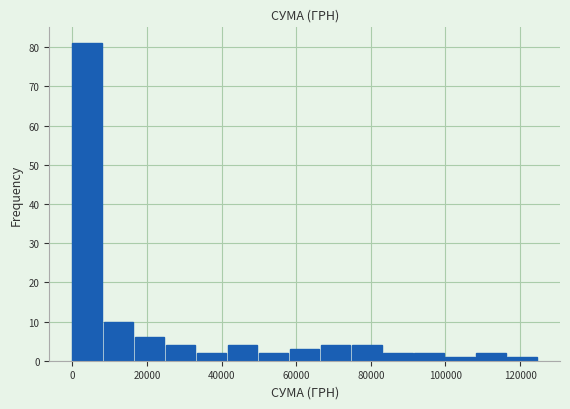

Over which range of the x-axis is the bar tallest?

0 to 8000